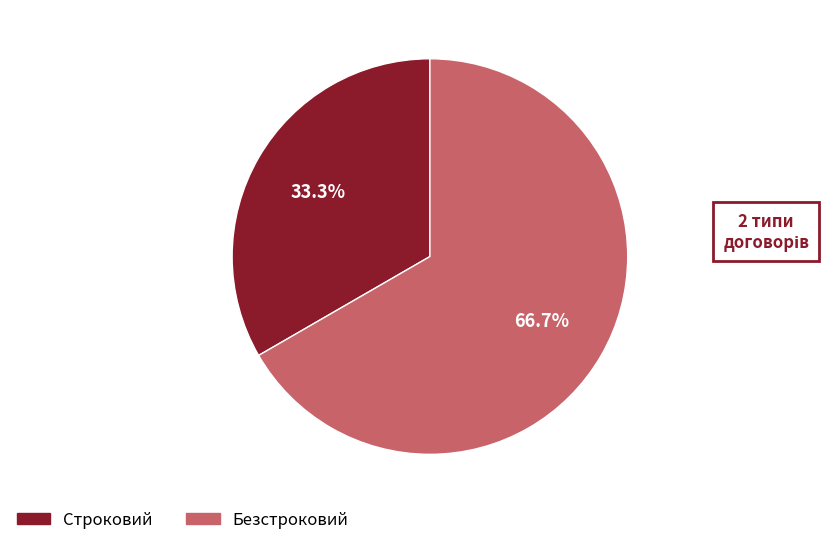

To the nearest percent, what is the difference between the Строковий and Безстроковий slice percentages?

33%